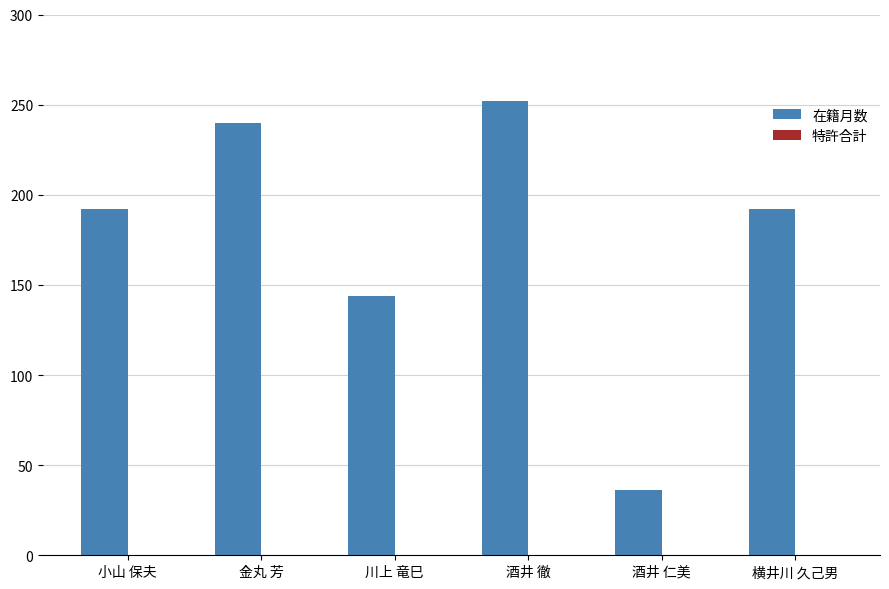

Read the value at 金丸 芳.

240